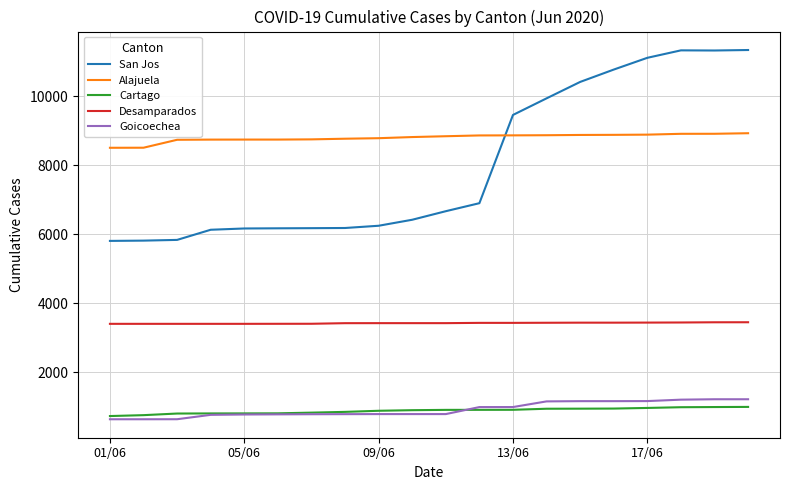

What is the maximum value for Goicoechea?

1216